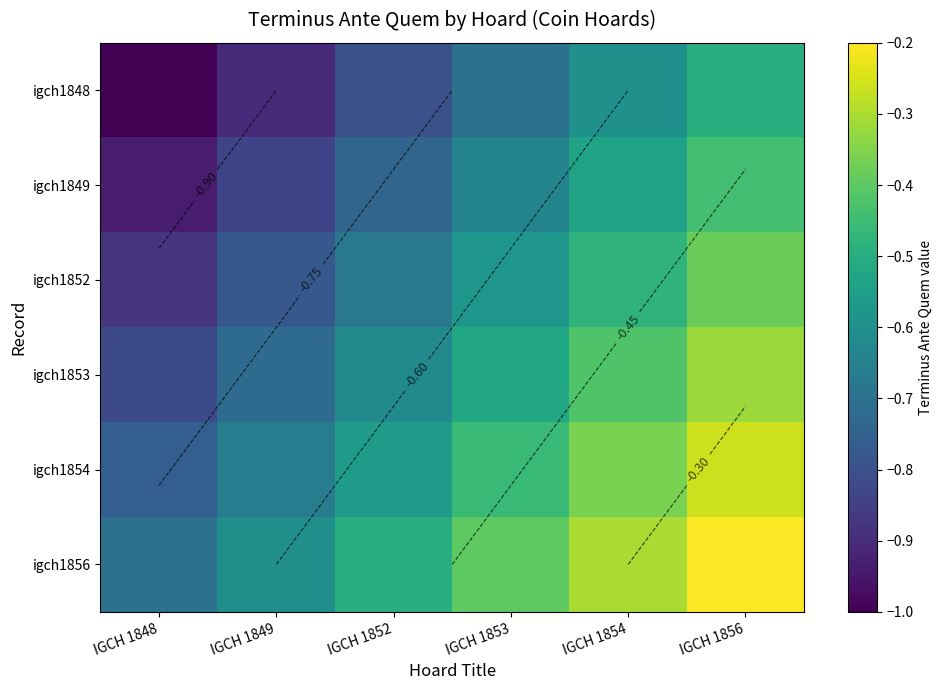

Which label corresponds to the largest value in the chart?

IGCH 1856